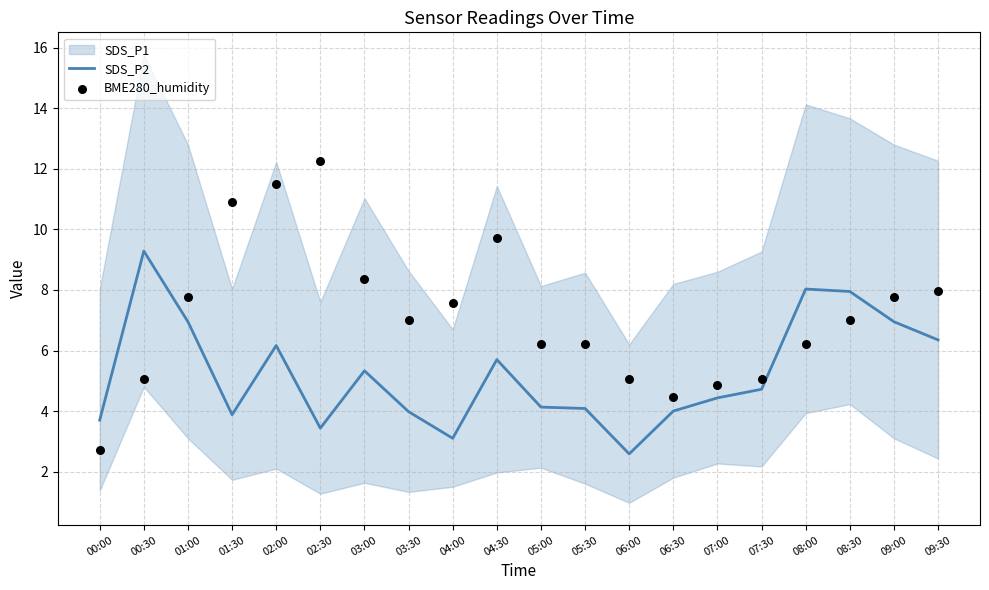

True or false: SDS_P2 has a value of 8.0 at 08:00.

True